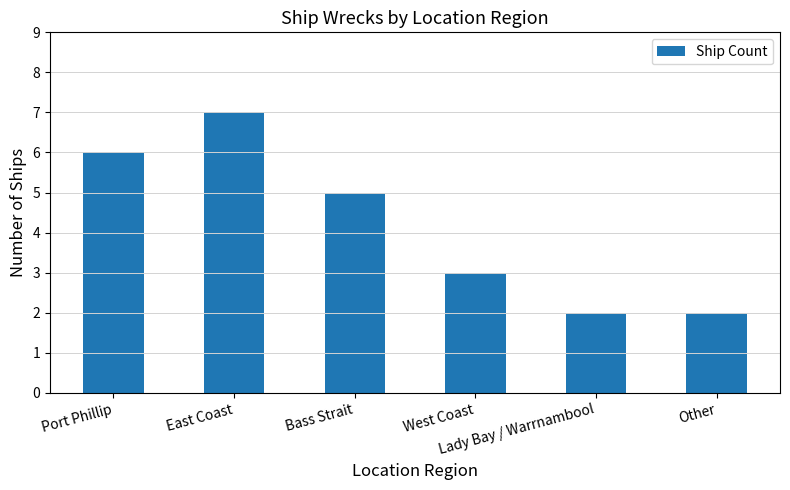

Approximately how many times larger is the value at East Coast compared to West Coast?

2.3